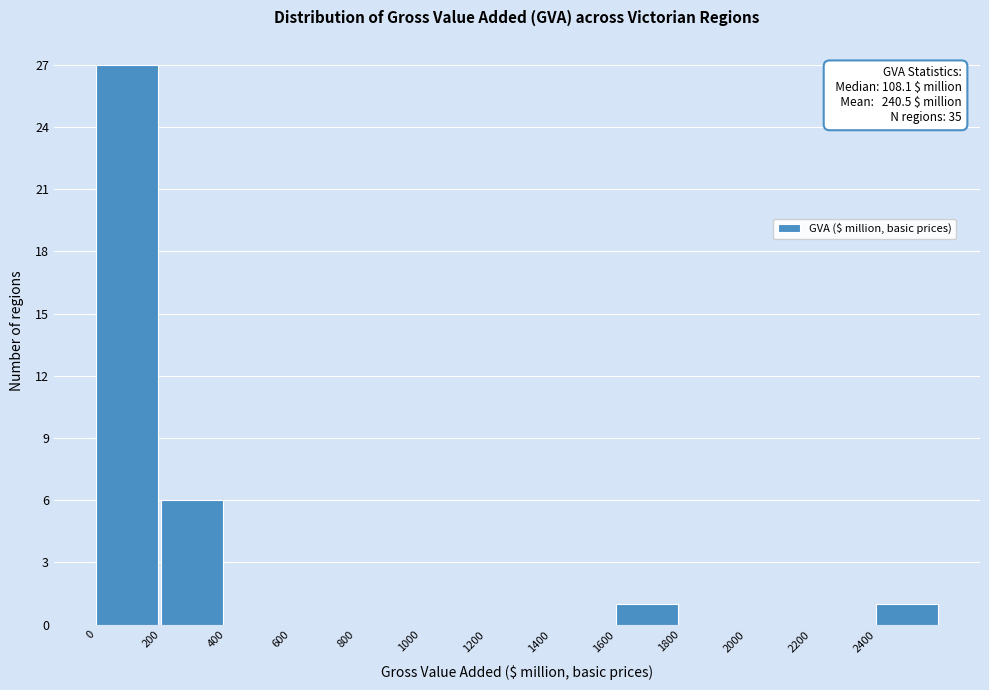

Over which range of the x-axis is the bar tallest?

0 to 200